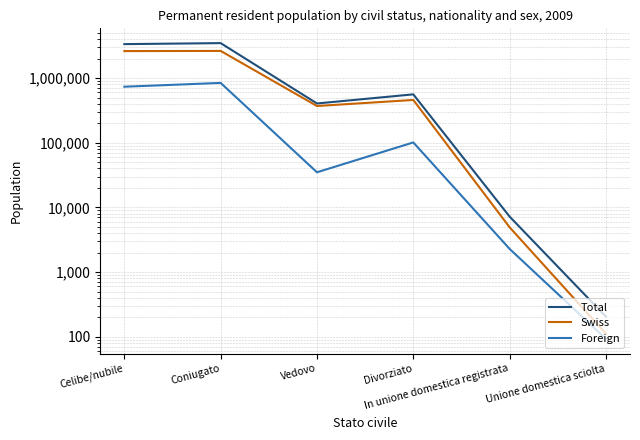

True or false: Swiss and Foreign intersect in this chart.

False